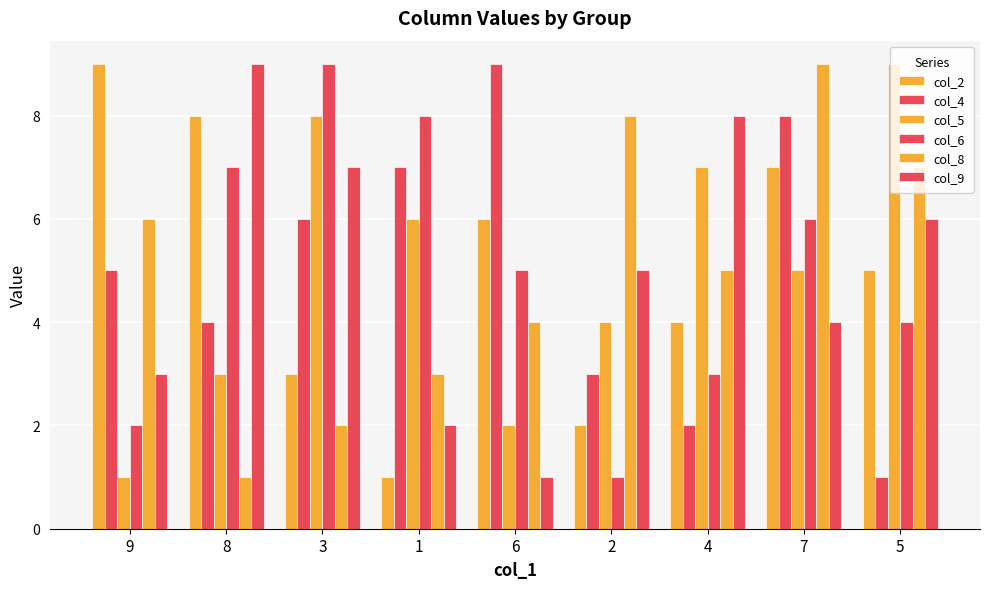

Are the bars horizontal?

No